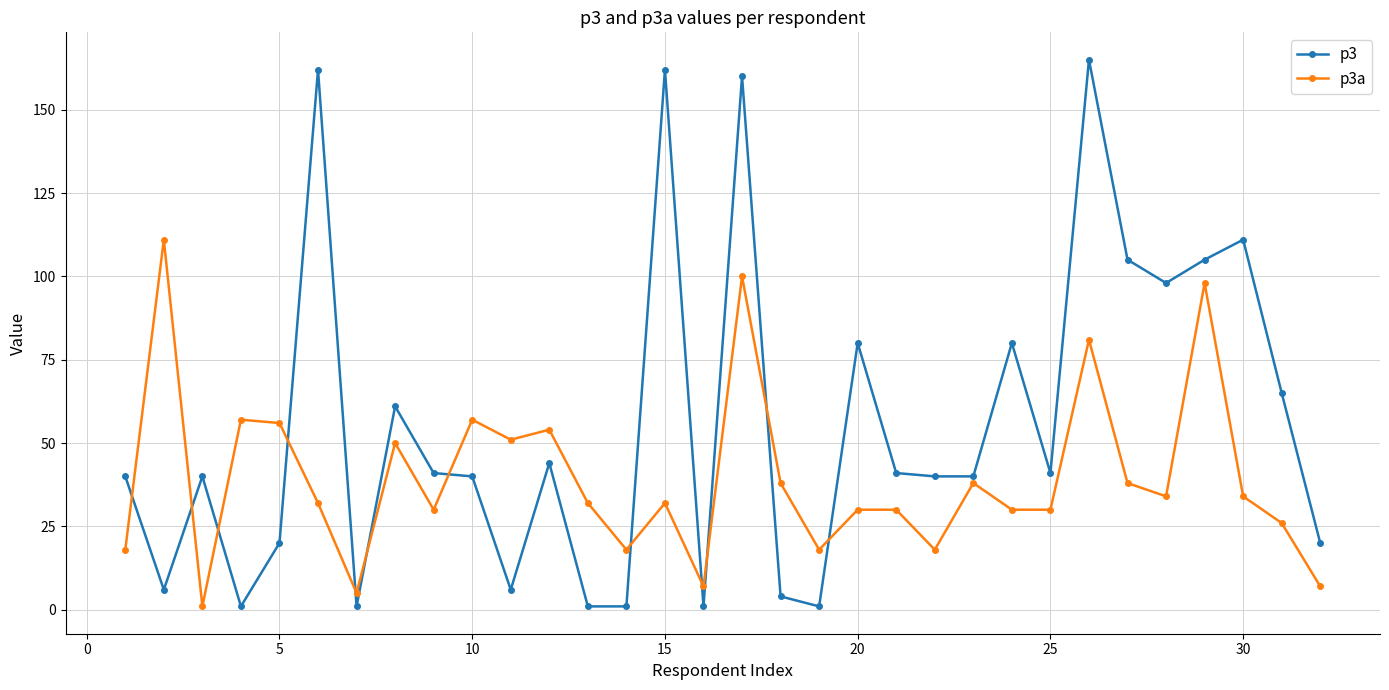

Does the chart display data point markers on the line(s)?

Yes